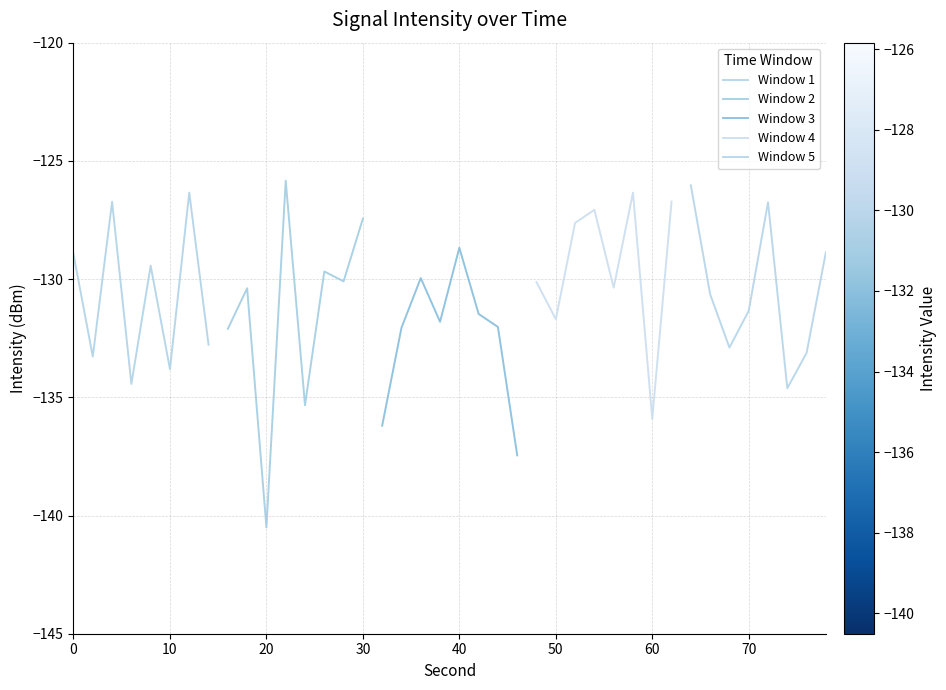

Is it true that Window 1 equals -128.9 at 0?

True